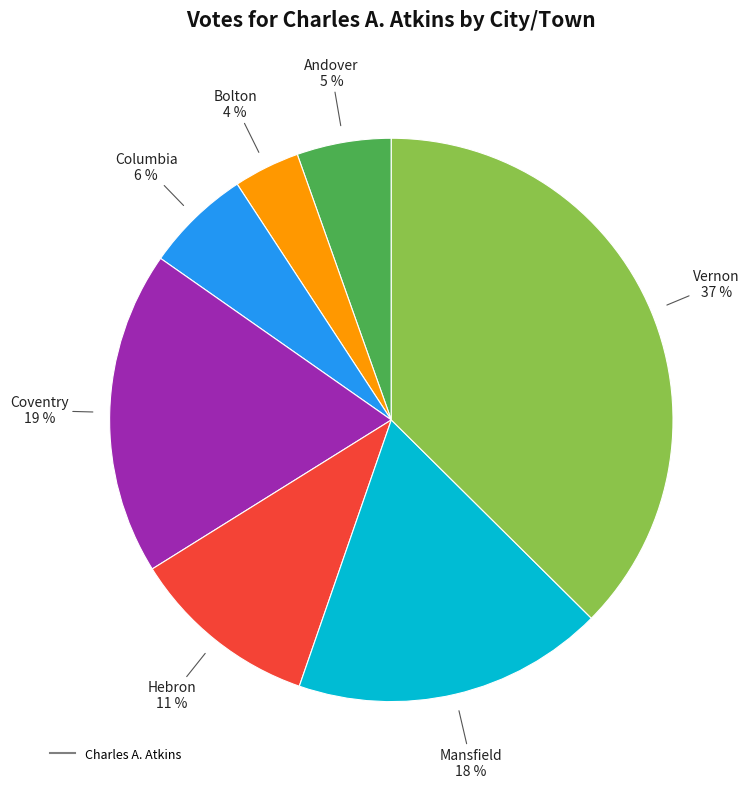

To the nearest percent, what is the average slice percentage?

14%